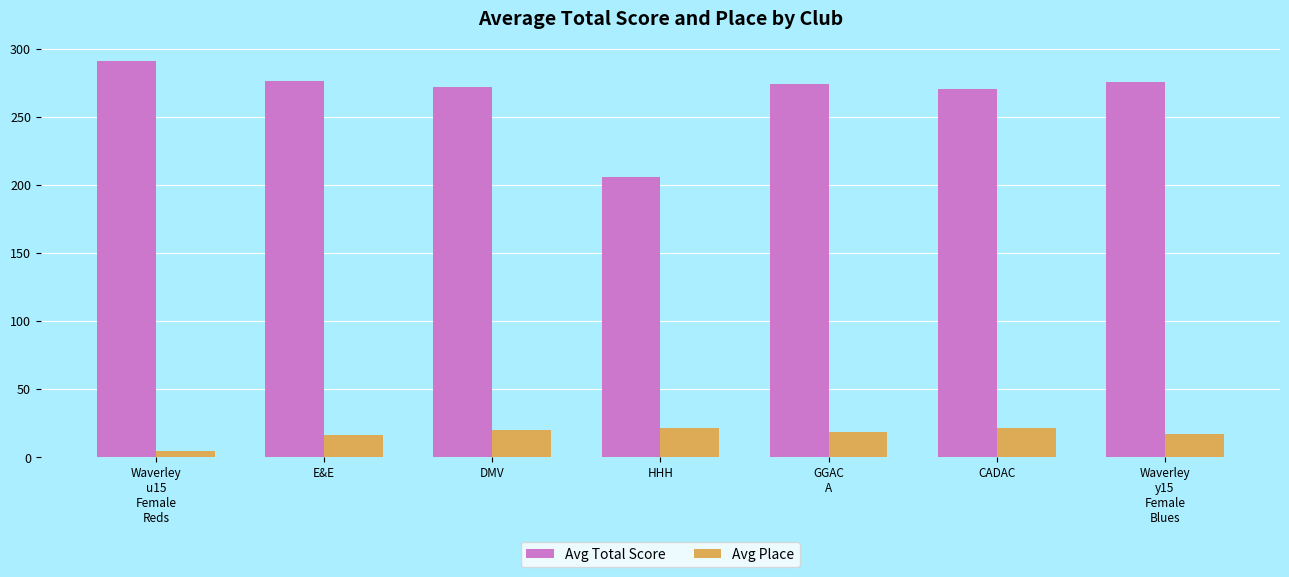

Rank the series at HHH from lowest to highest value.

Avg Place, Avg Total Score